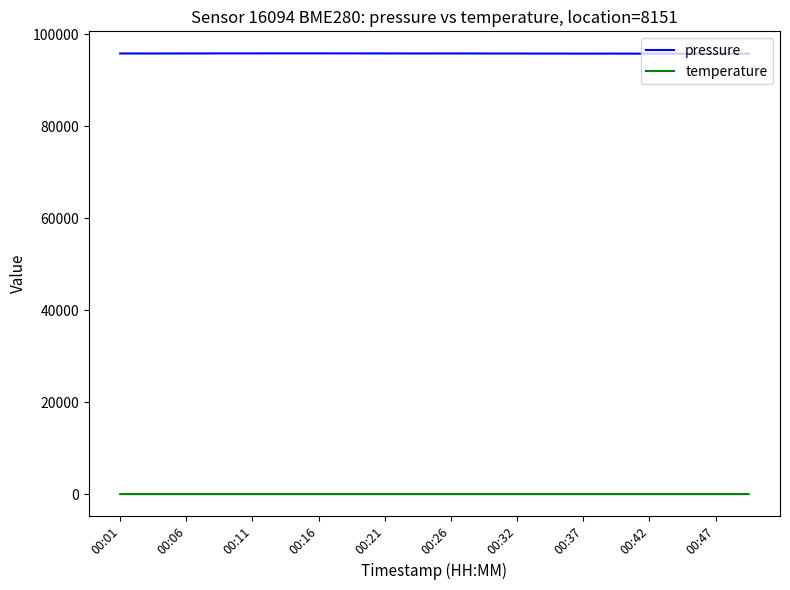

List the series in order of their peak value, highest first.

pressure, temperature